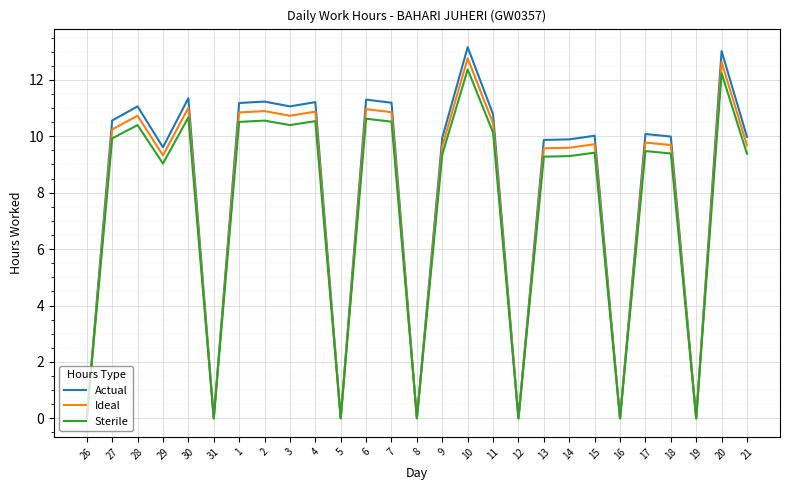

At which category does Actual reach its first local peak?

28